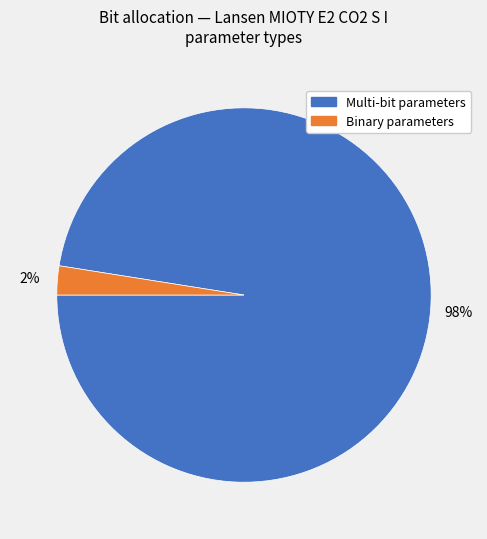

Is there any slice that represents more than half of the pie?

Yes